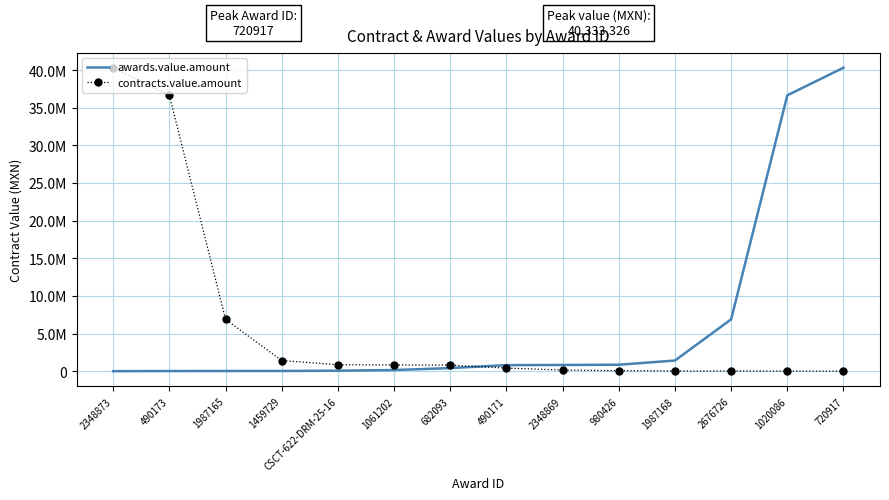

What are all the series names shown in the legend?

awards.value.amount, contracts.value.amount